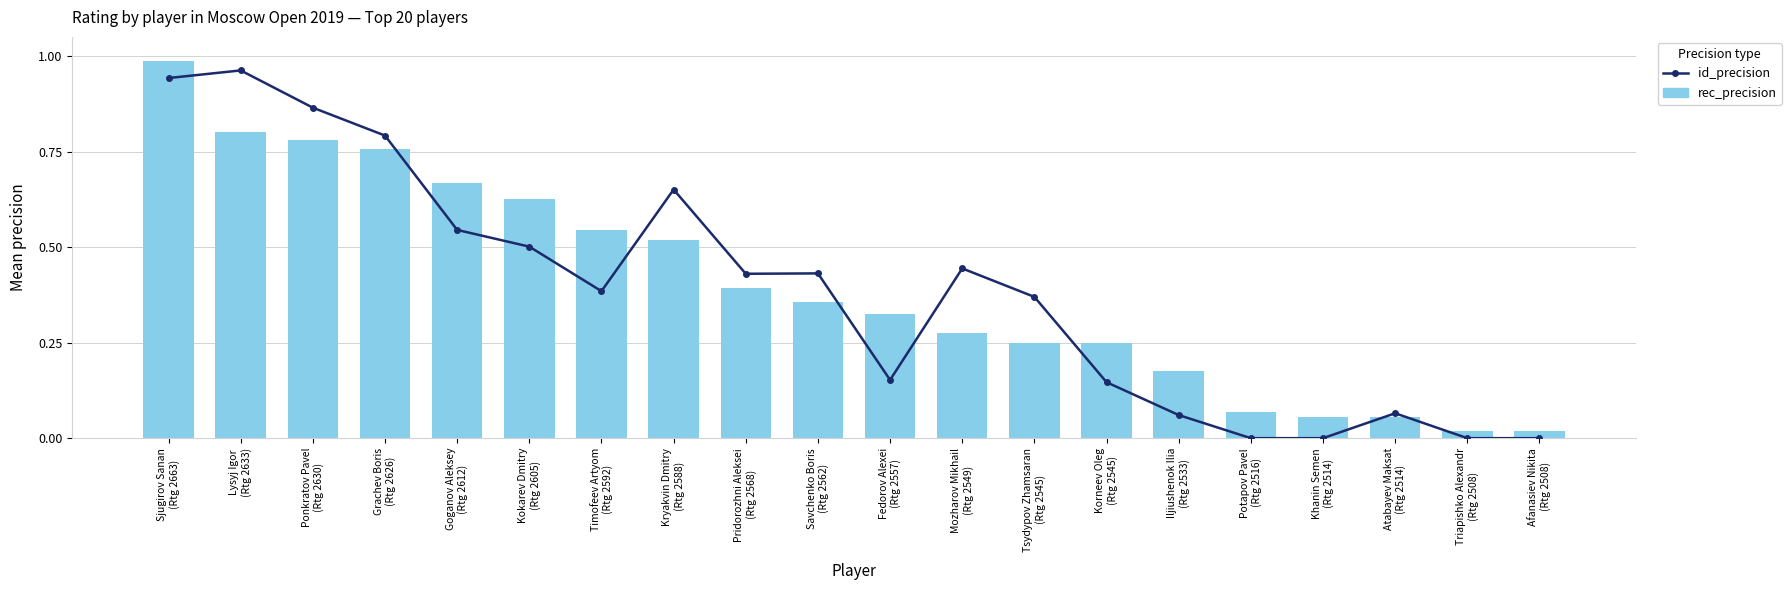

The value of id_precision at Kryakvin Dmitry
(Rtg 2588) is 0.7. True or false?

True